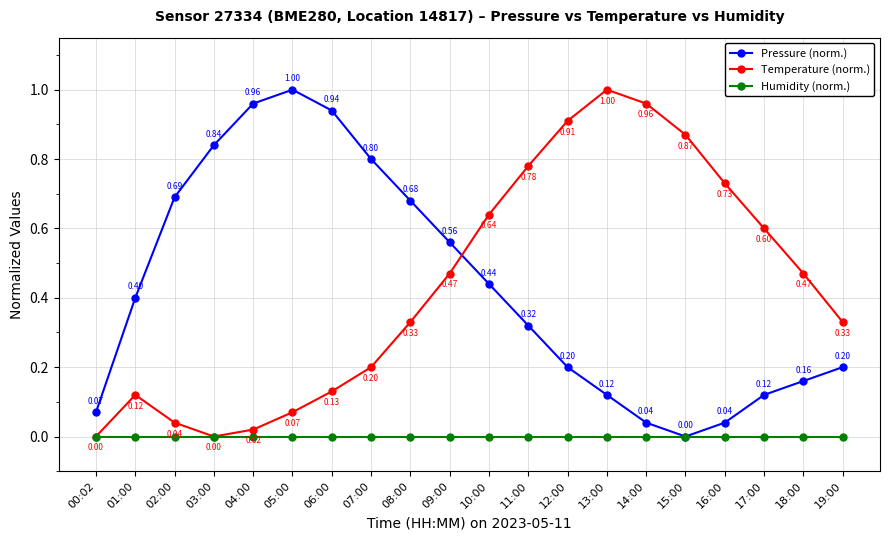

True or false: Pressure (norm.) has more than 1 interior local peaks.

False